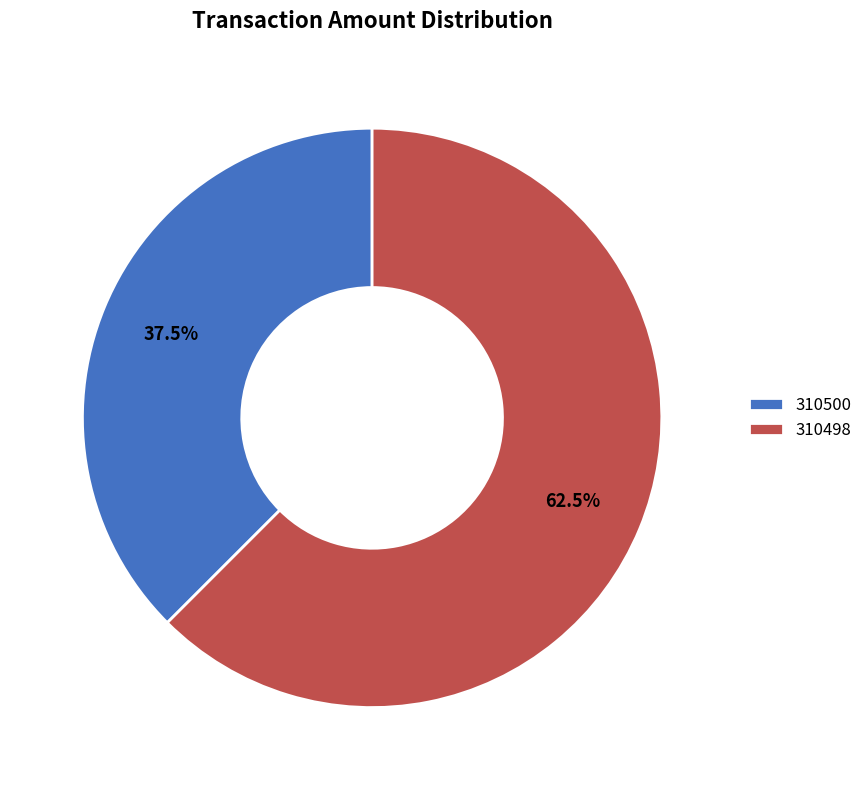

Between 310500 and 310498, which is larger?

310498